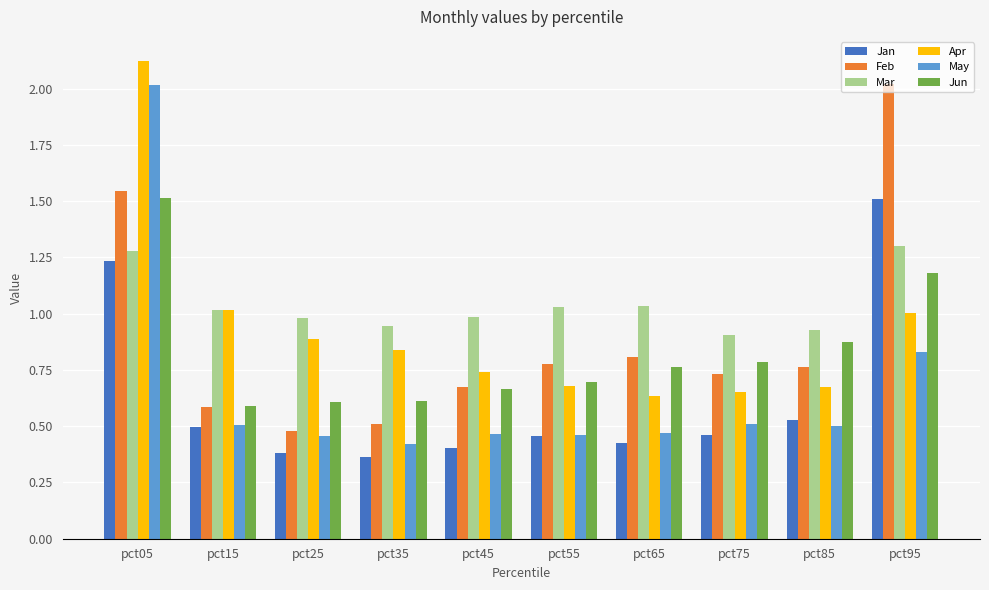

Count the number of categories in the chart.

10